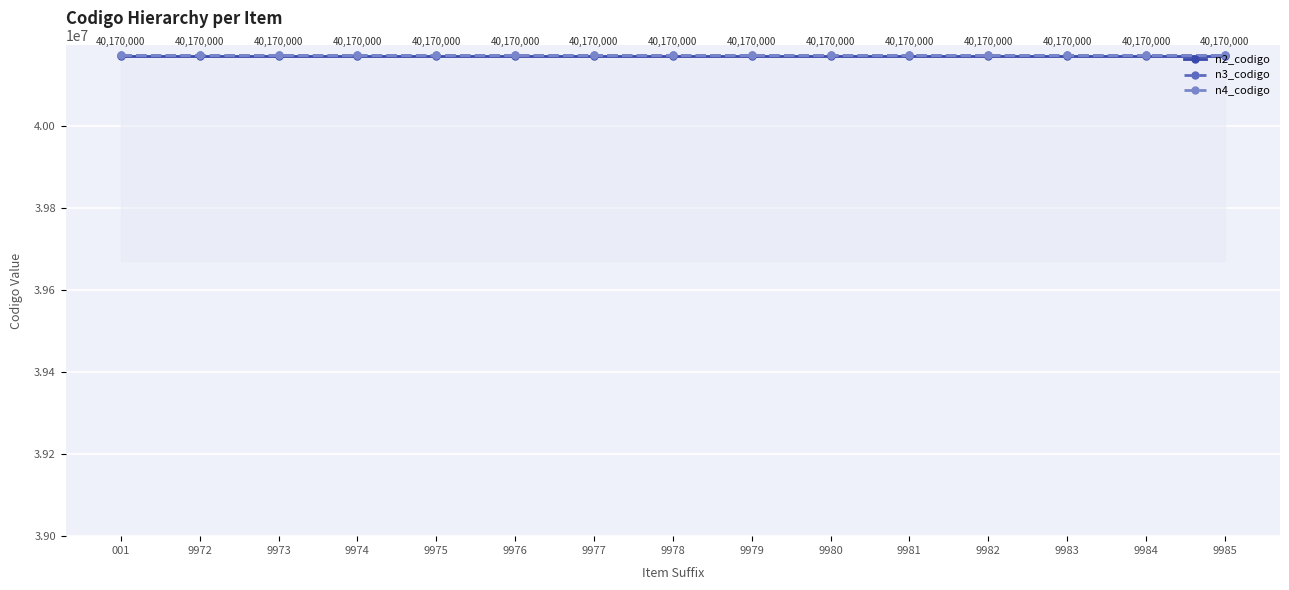

What is the total value across all series at 001?

120515803